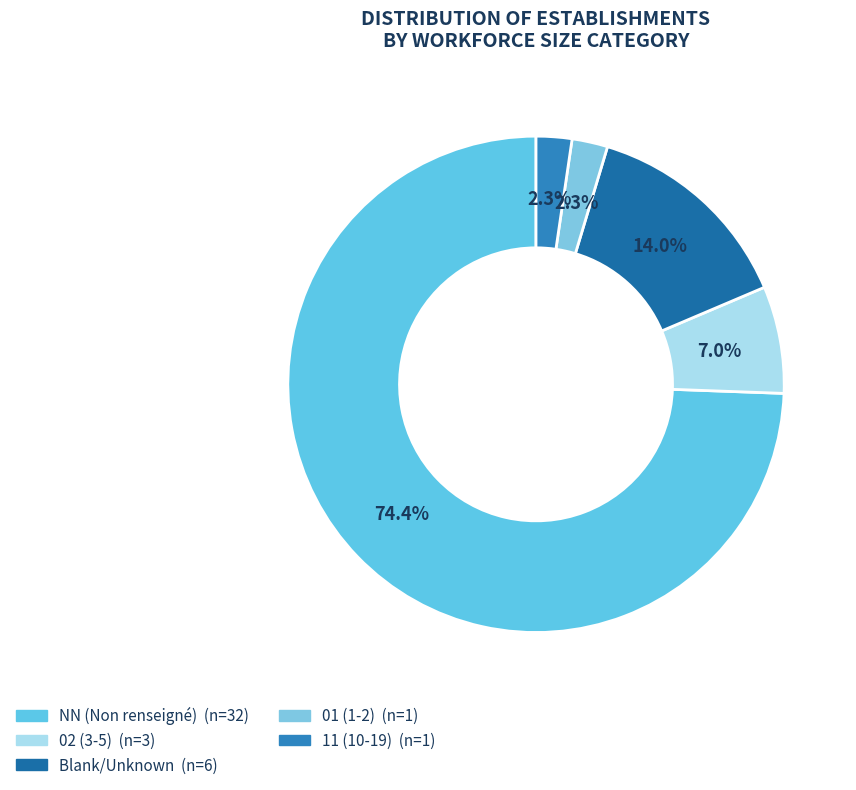

Count the number of slices in the pie.

5